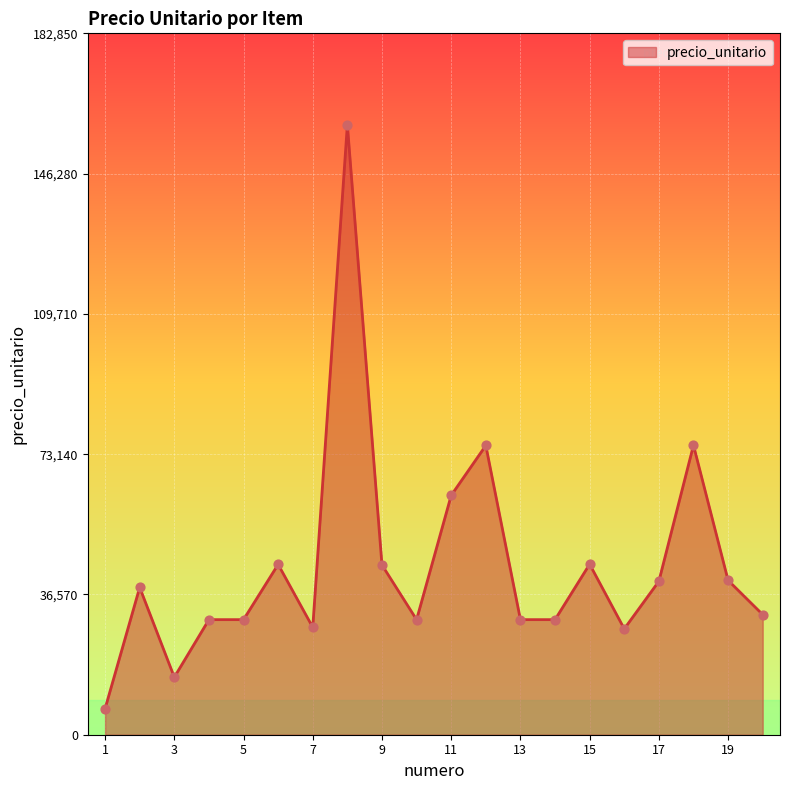

What is the greatest value displayed?

159000